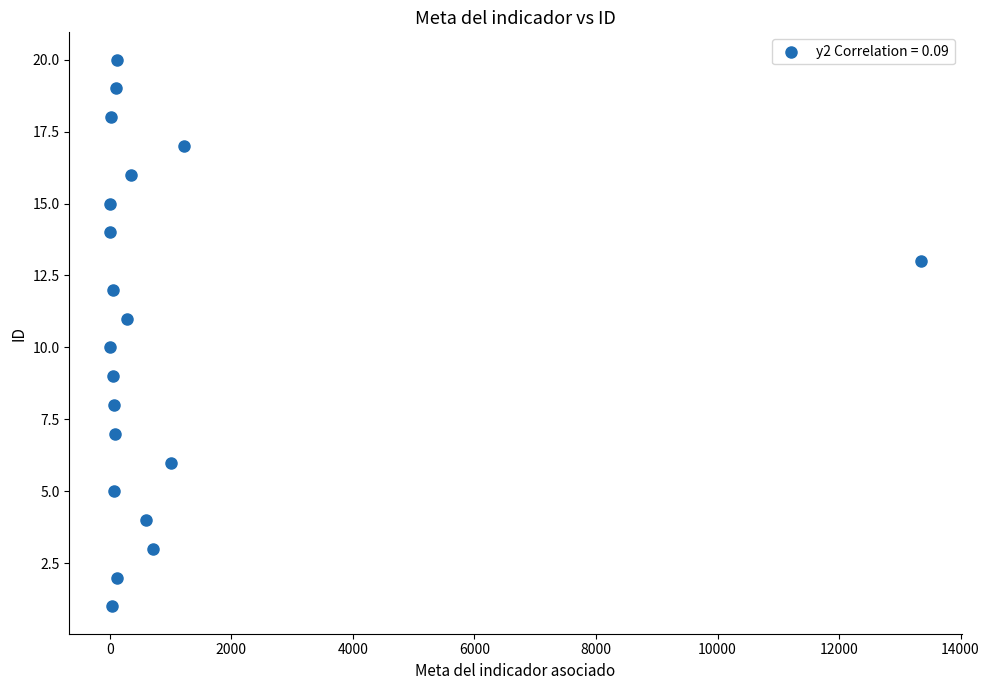

What is the range of Y values (max minus min)?

19